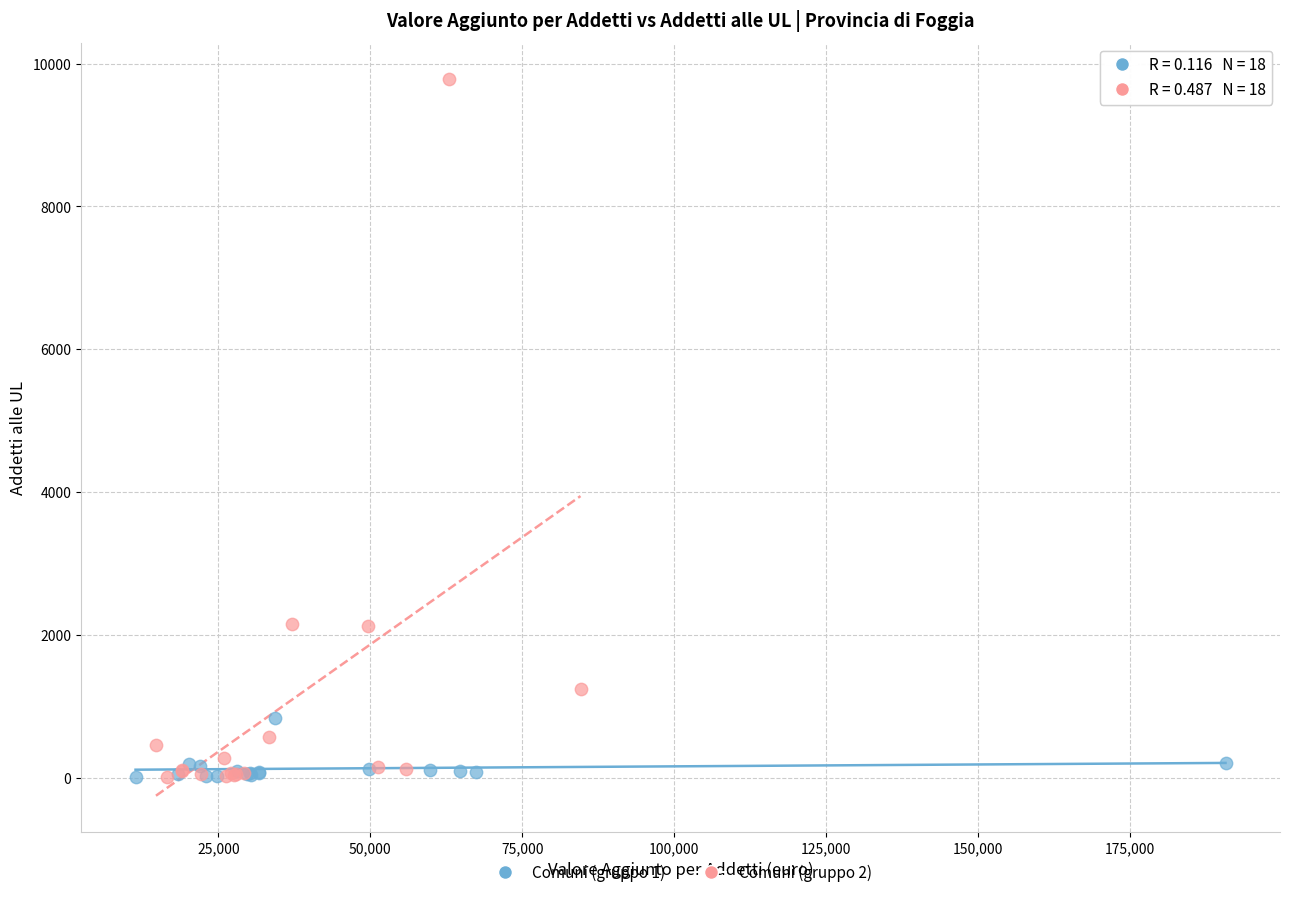

Which series reaches the maximum Y coordinate?

Comuni (gruppo 2)